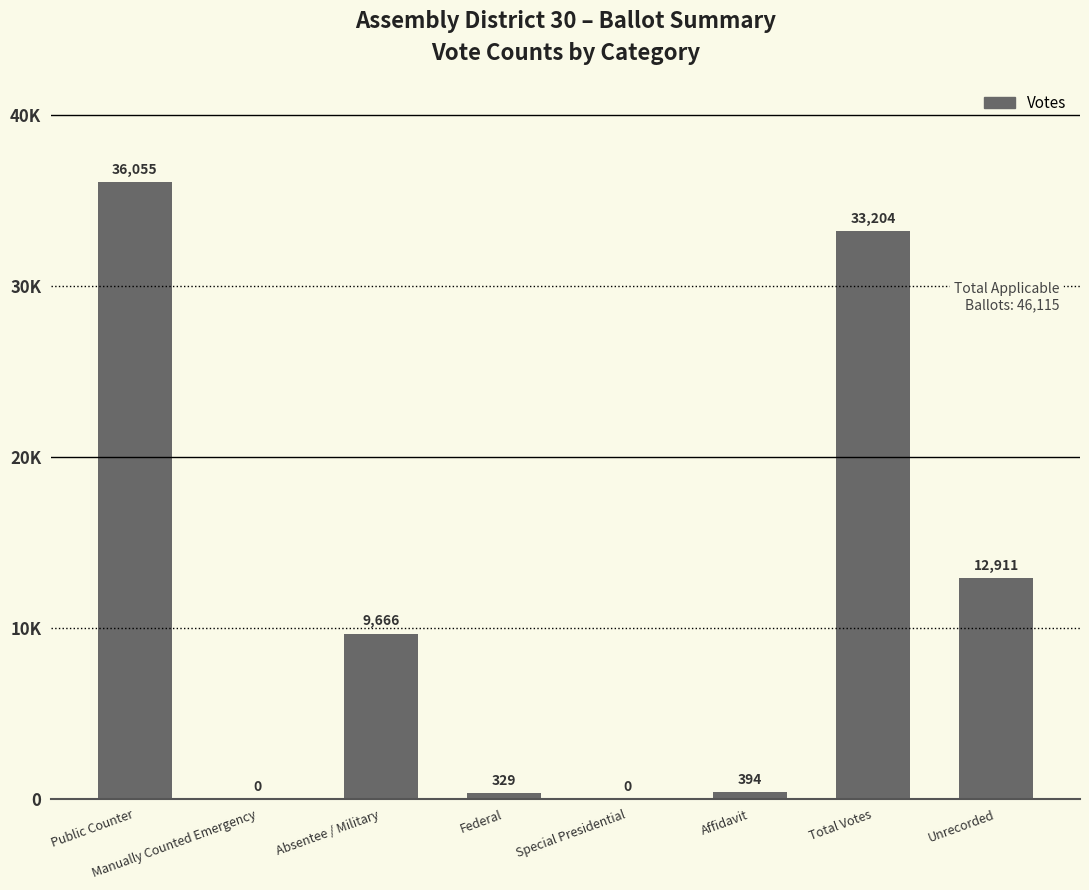

What is the label of the 8th bar from the right?

Public Counter